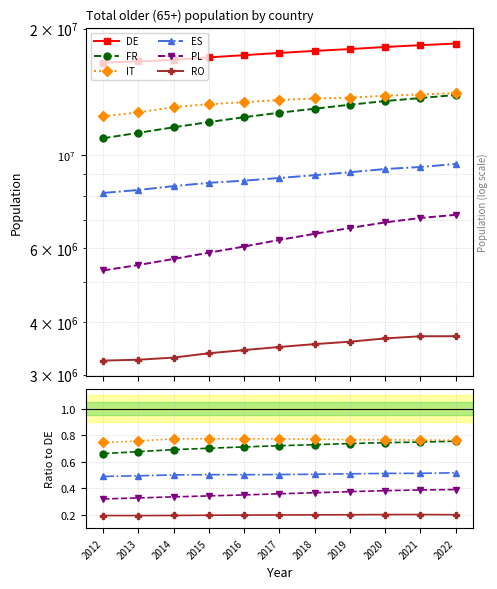

What is the value of the RO point at the 5th from the left?

0.2